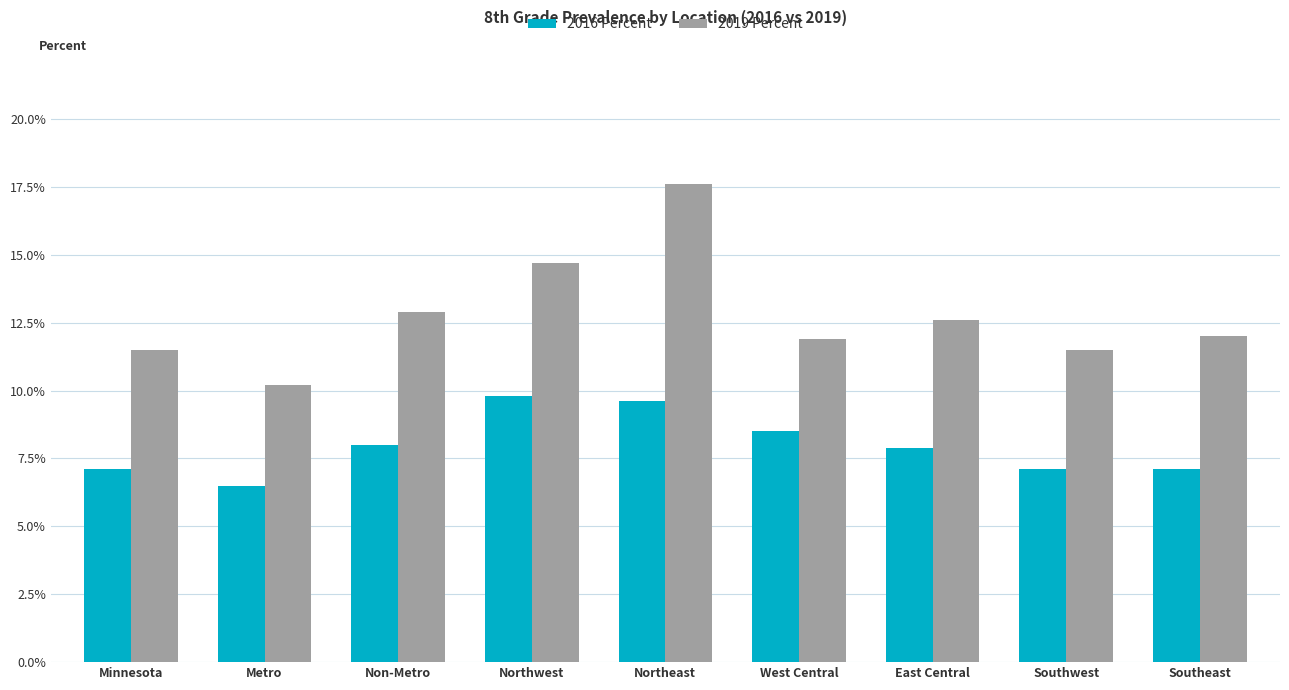

Does the chart contain any negative values?

No